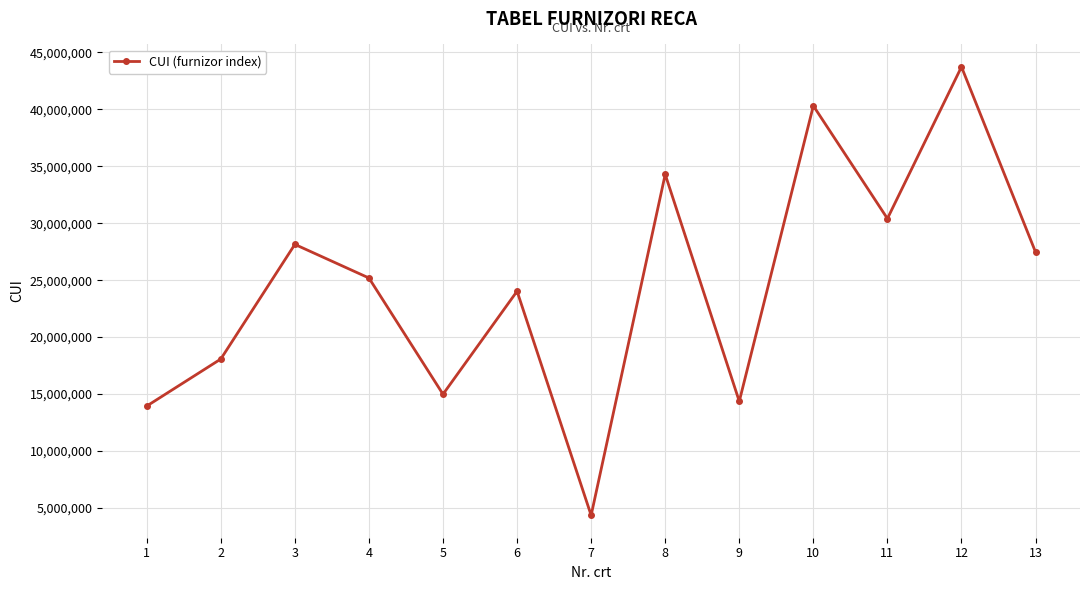

How many interior local valleys (lower than both neighbors) does the data have?

4